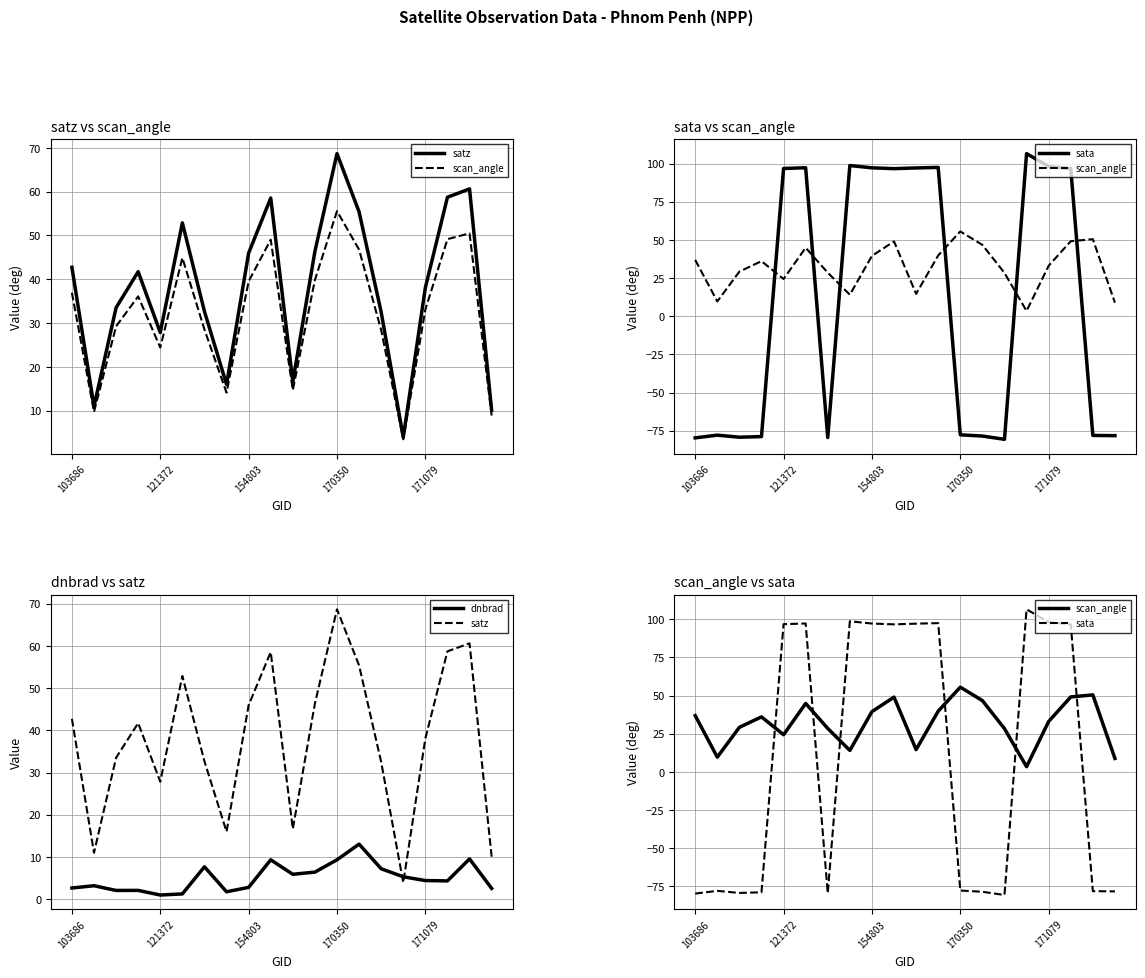

Which series has the largest total across all categories?

satz